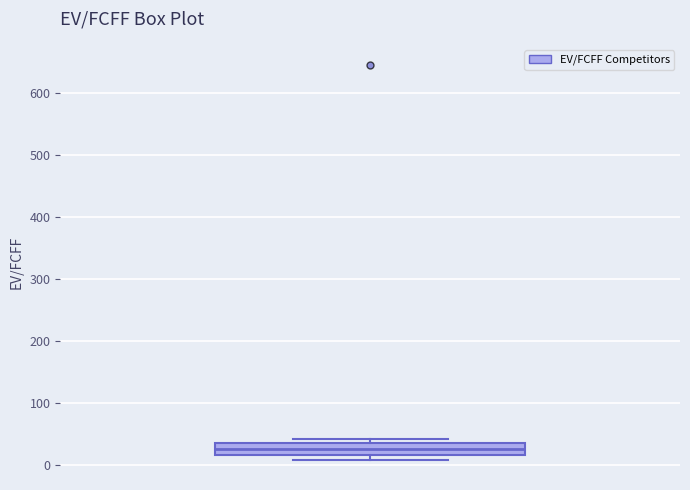

Transcribe this box plot: give where the median line is, the range the box spans, and where the two whiskers end, as read against the y-axis. The values are not printed on the chart, so give them approximately, as read against the axis.

median 30, box 20 to 40, whiskers 10 to 40 (just above the box's upper edge)